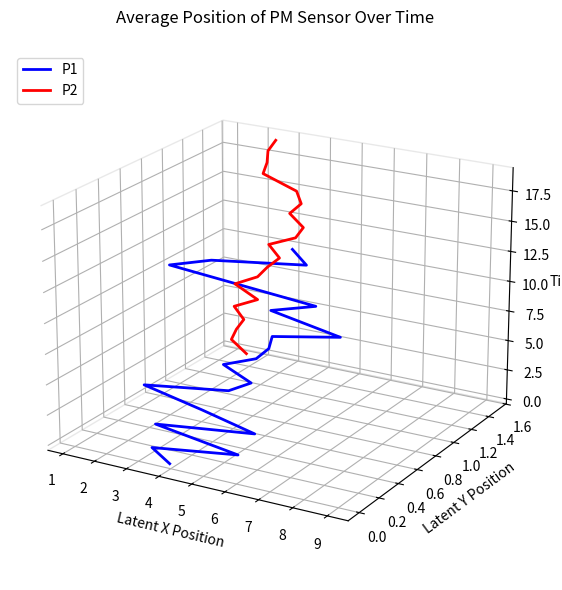

Rank the categories by P2 value from highest to lowest.

19, 18, 17, 16, 15, 14, 13, 12, 11, 10, 9, 8, 7, 6, 5, 4, 3, 2, 1, 0